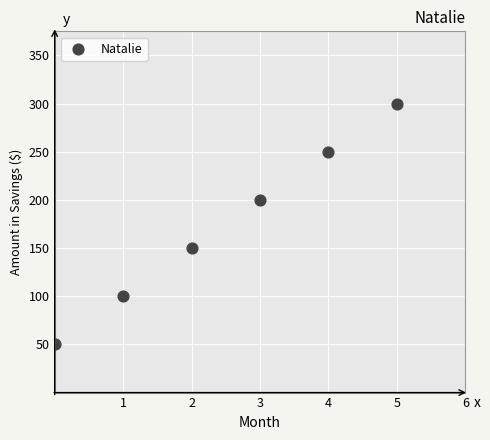

What is the range of Y values (max minus min)?

250